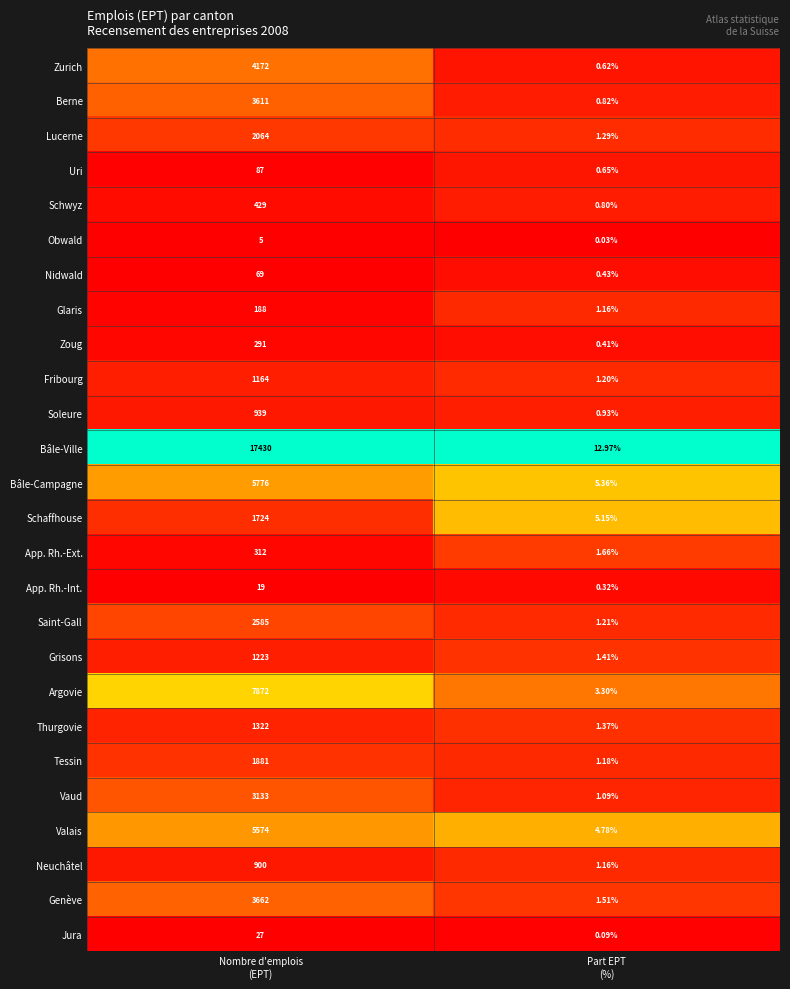

Rank the series by their maximum value, from lowest to highest.

Obwald, App. Rh.-Int., Jura, Nidwald, Uri, Glaris, Zoug, App. Rh.-Ext., Schwyz, Neuchâtel, Soleure, Fribourg, Grisons, Thurgovie, Schaffhouse, Tessin, Lucerne, Saint-Gall, Vaud, Berne, Genève, Zurich, Valais, Bâle-Campagne, Argovie, Bâle-Ville